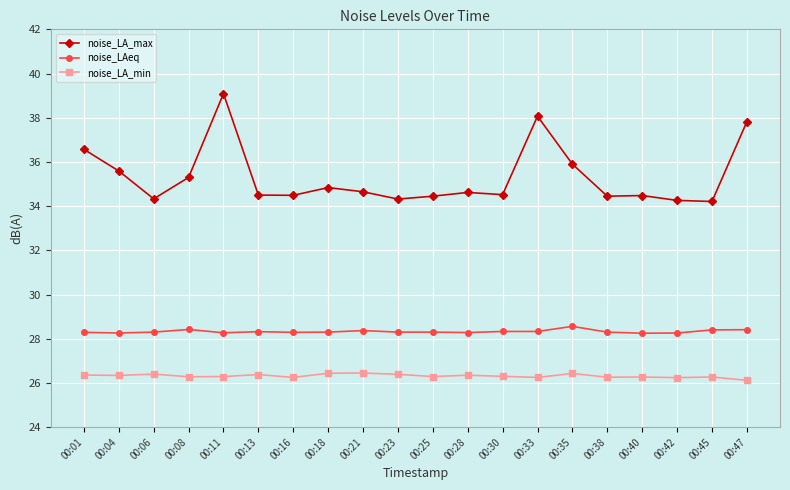

True or false: noise_LA_min and noise_LA_max cross at least once.

False